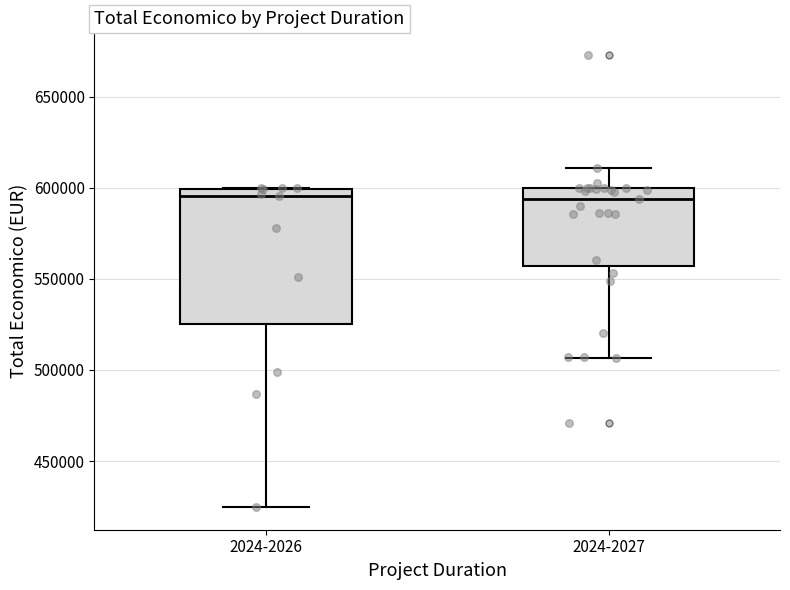

Where is the lower edge of the box for 2024-2027 on the y-axis? The values are not printed on the chart, so give them approximately, as read against the axis.

555000